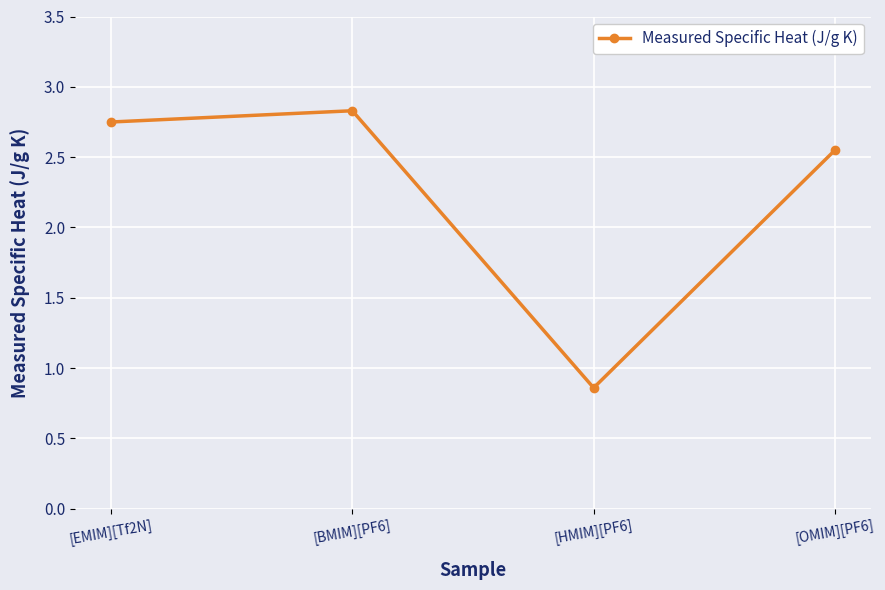

Approximately how many times larger is the value at [BMIM][PF6] compared to [EMIM][Tf2N]?

1.0